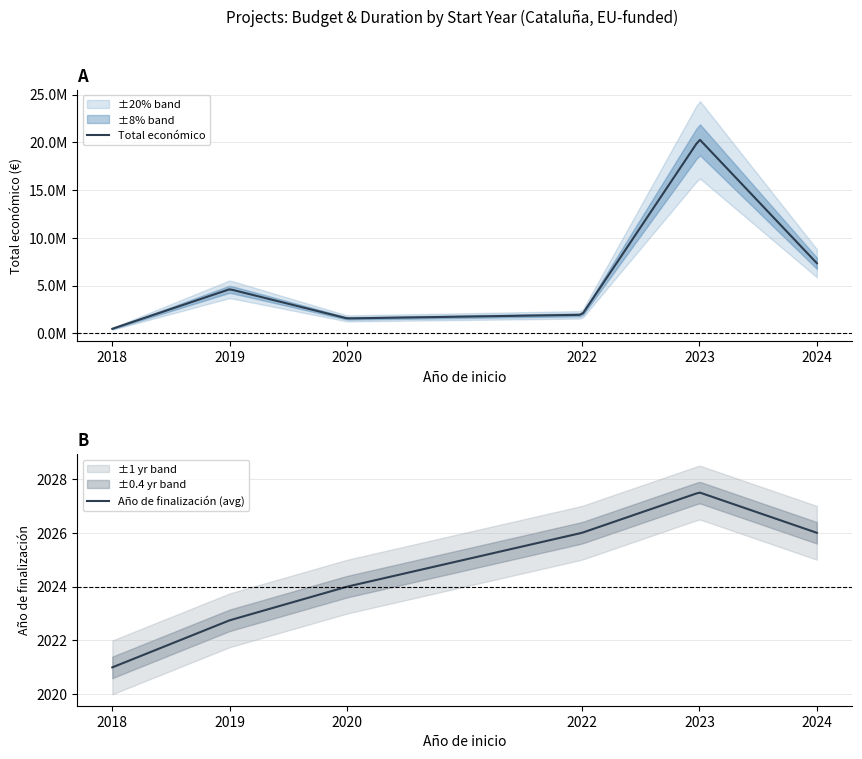

At which label is Total económico closest to 9361998?

2024